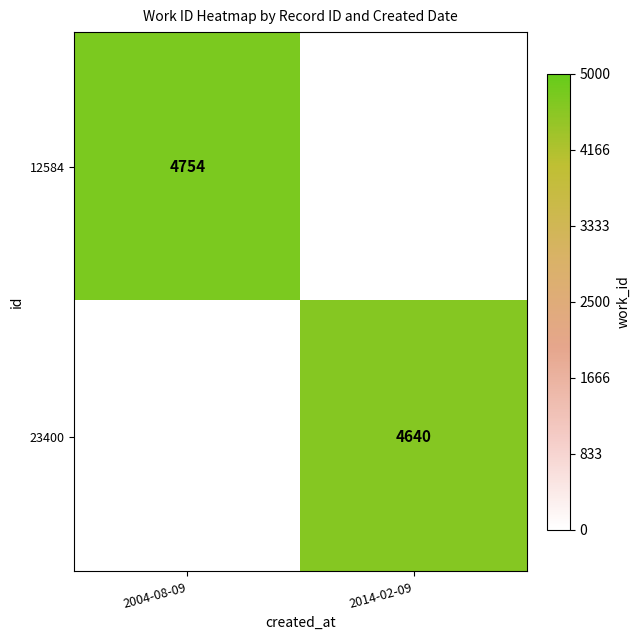

What is the maximum value shown in the chart?

4754